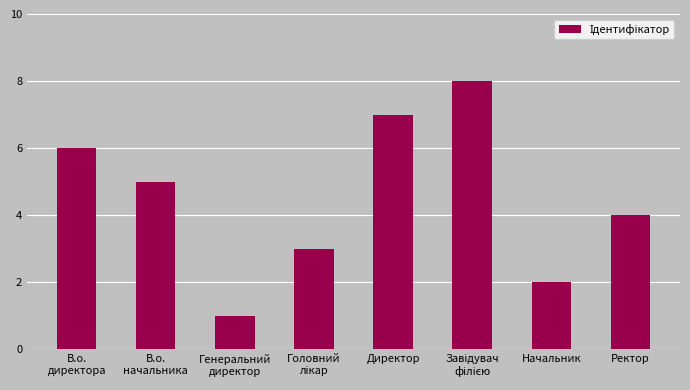

What is the difference between the values at Начальник and Ректор?

2